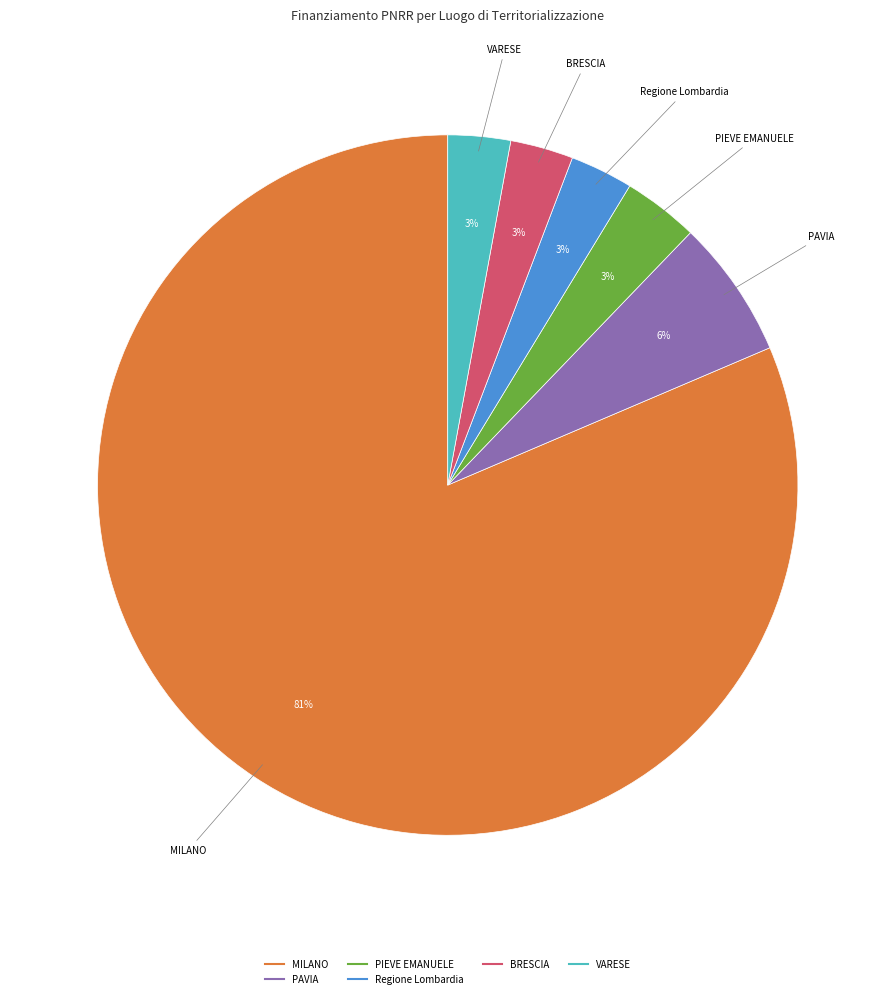

To the nearest percent, what is the difference between the largest and smallest slice percentages?

79%